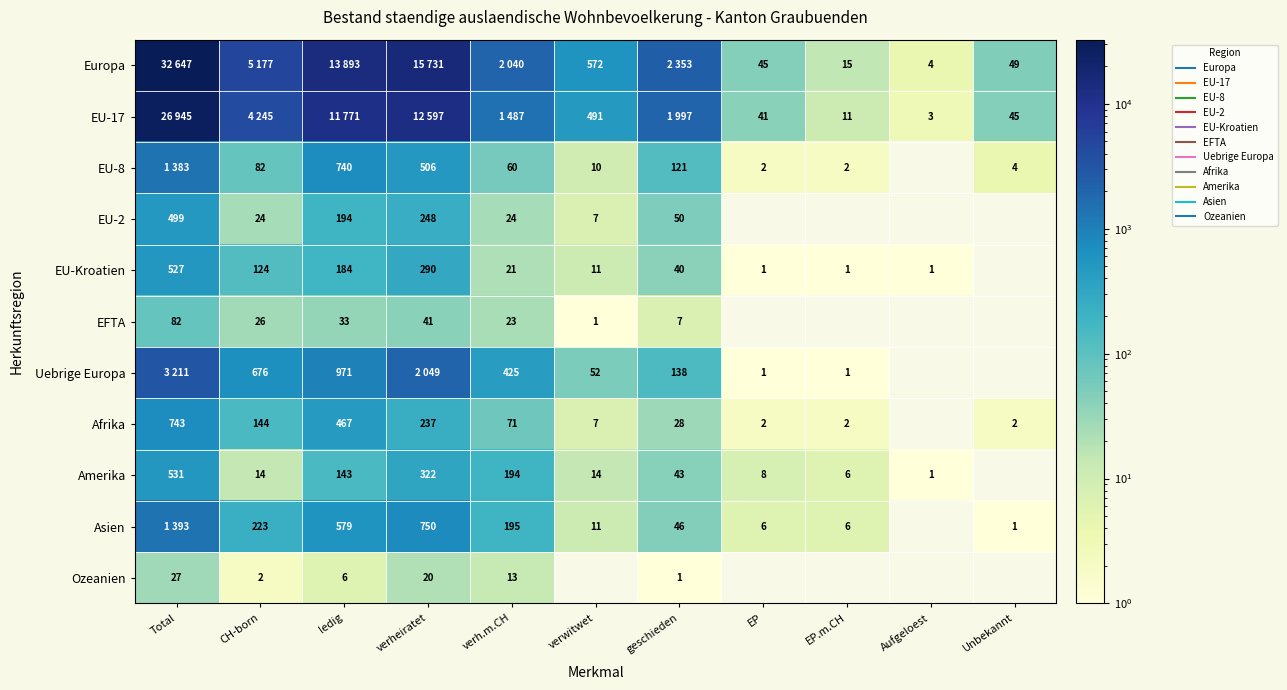

List the labels in order of EFTA value, largest first.

Total, verheiratet, ledig, CH-born, verh.m.CH, geschieden, verwitwet, EP, EP.m.CH, Aufgeloest, Unbekannt